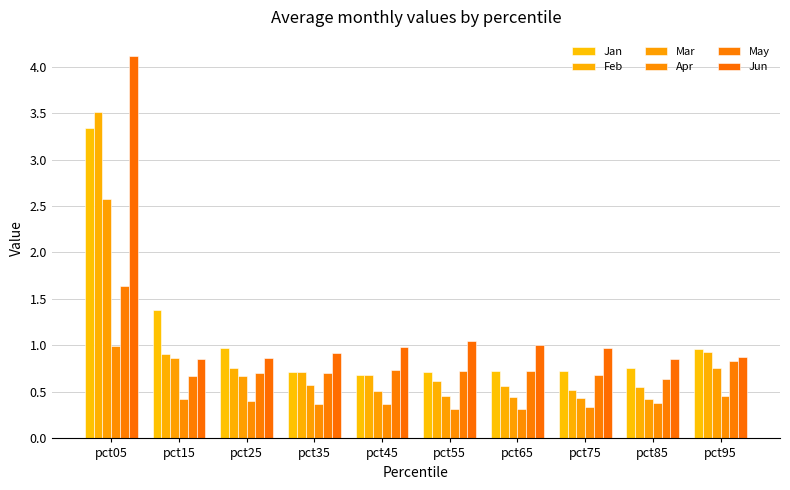

Which category has the lowest value in the Jan series?

pct45